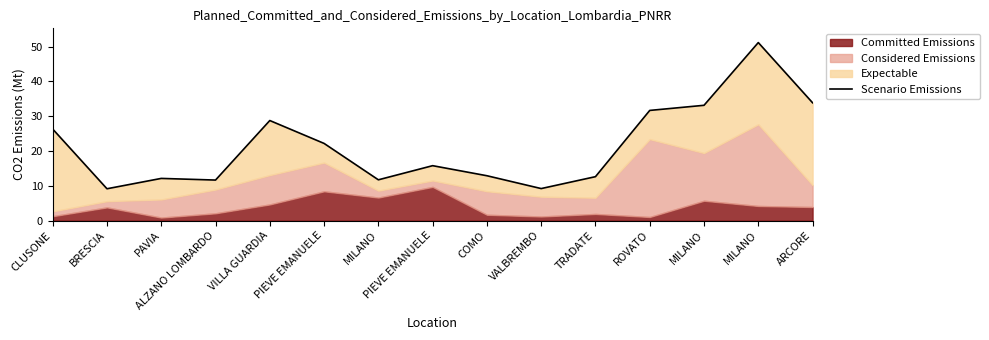

What is the label of the 1st point from the left?

CLUSONE